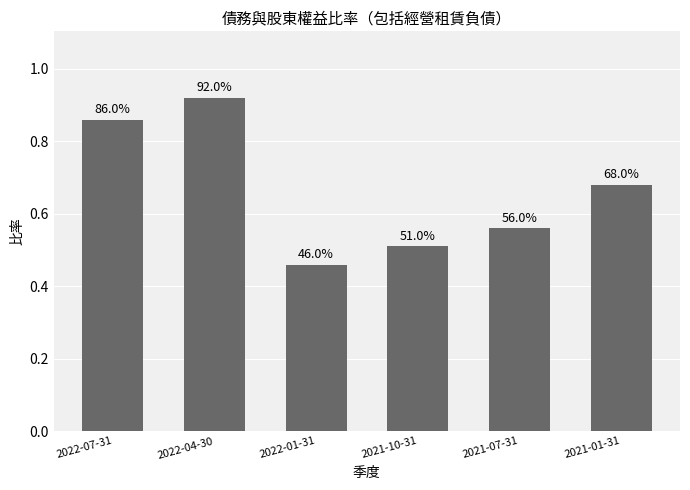

Does the chart contain stacked bars?

No